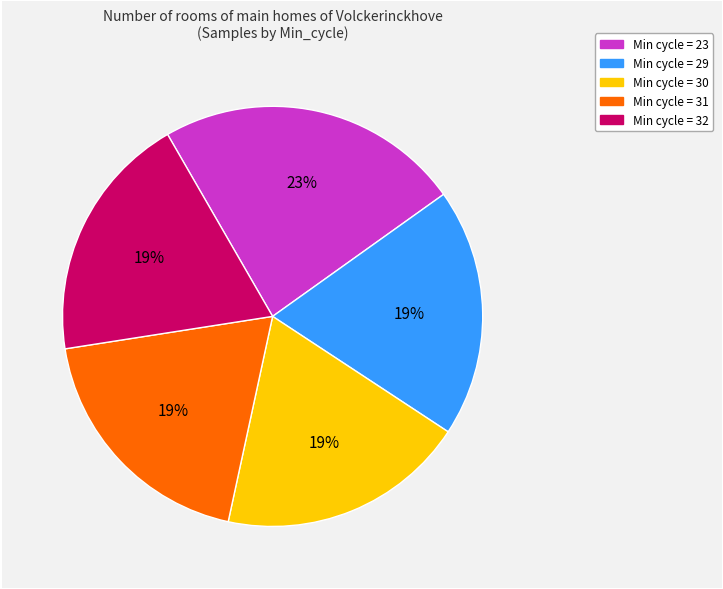

Does any single category account for the majority?

No